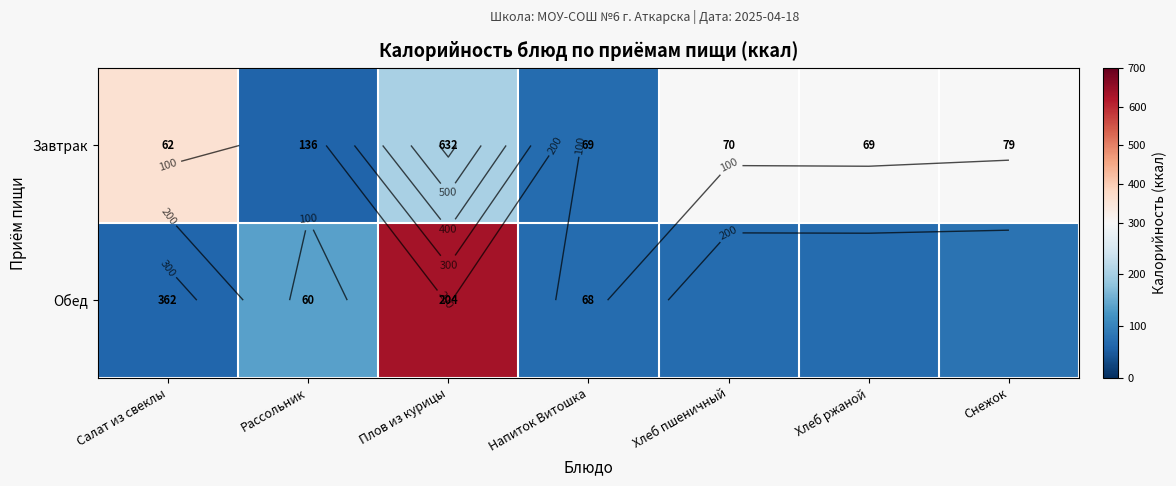

What is the average value of the Обед series?

159.7